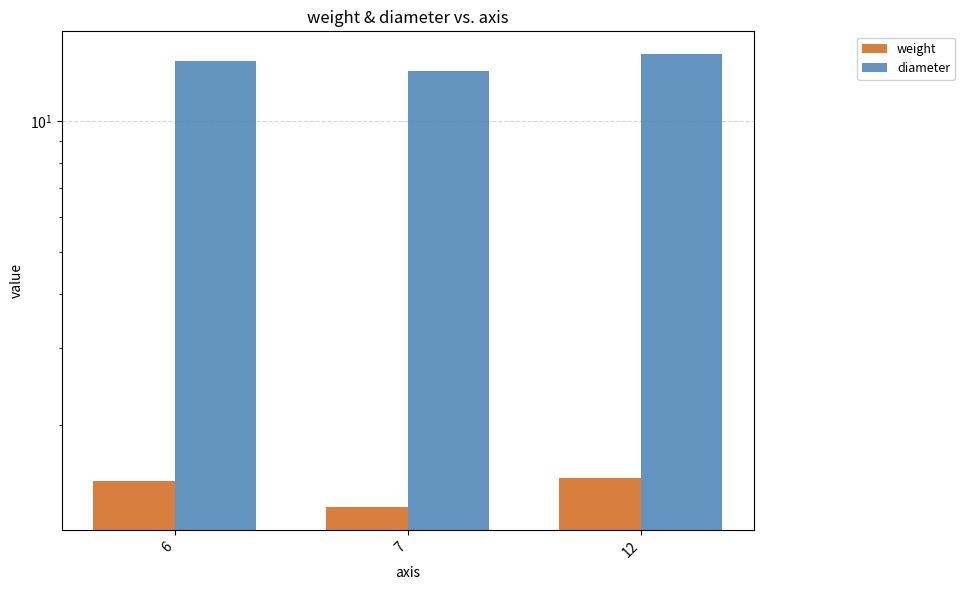

Reading left to right, list all the values displayed in this chart.

weight: 6=1.5	7=1.3	12=1.5
diameter: 6=13.8	7=13.0	12=14.2